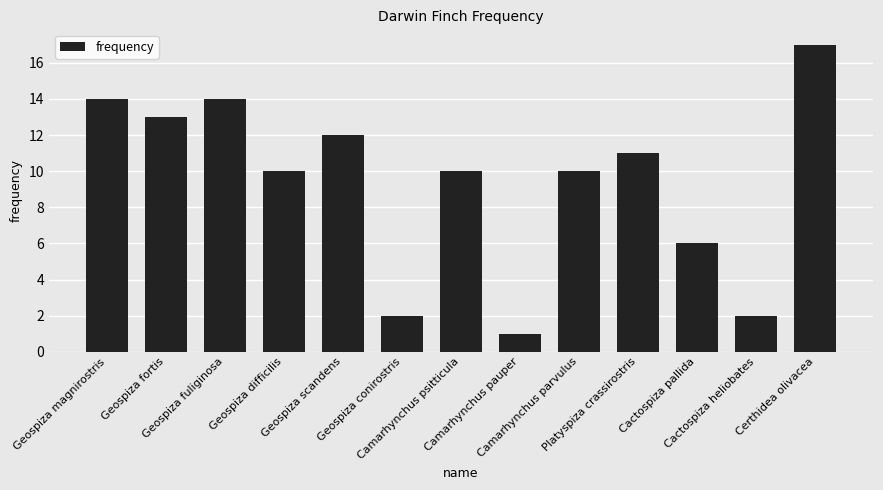

What is the value of the 9th bar from the left?

10